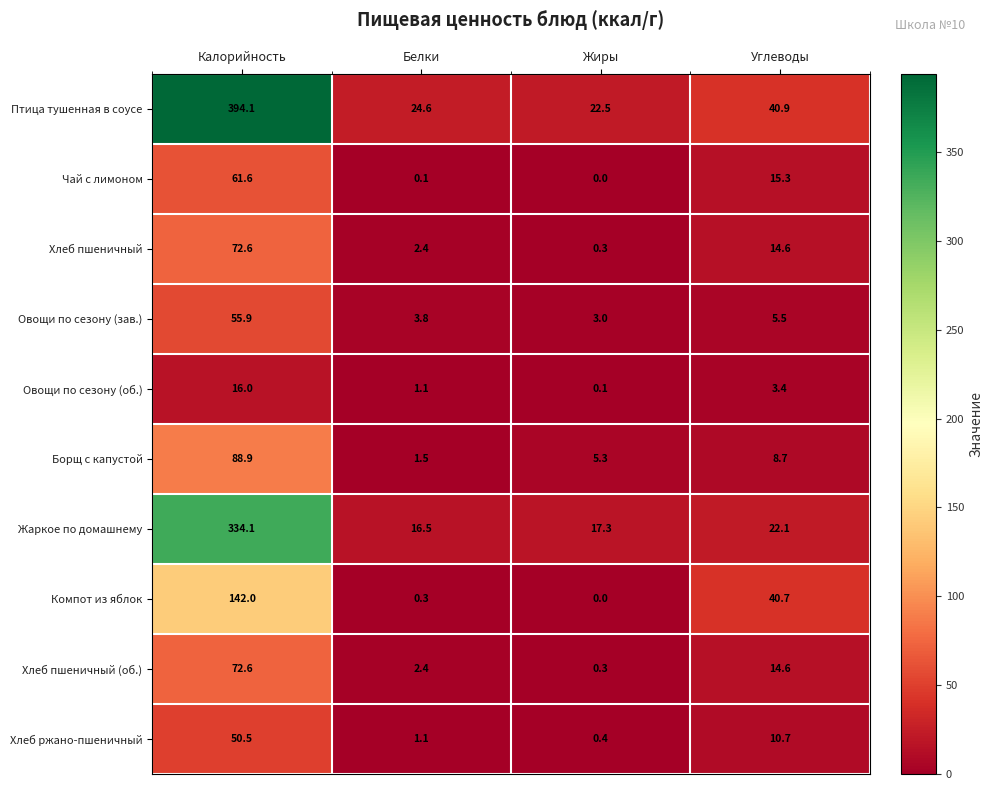

What is the total value across all series at Жиры?

49.2